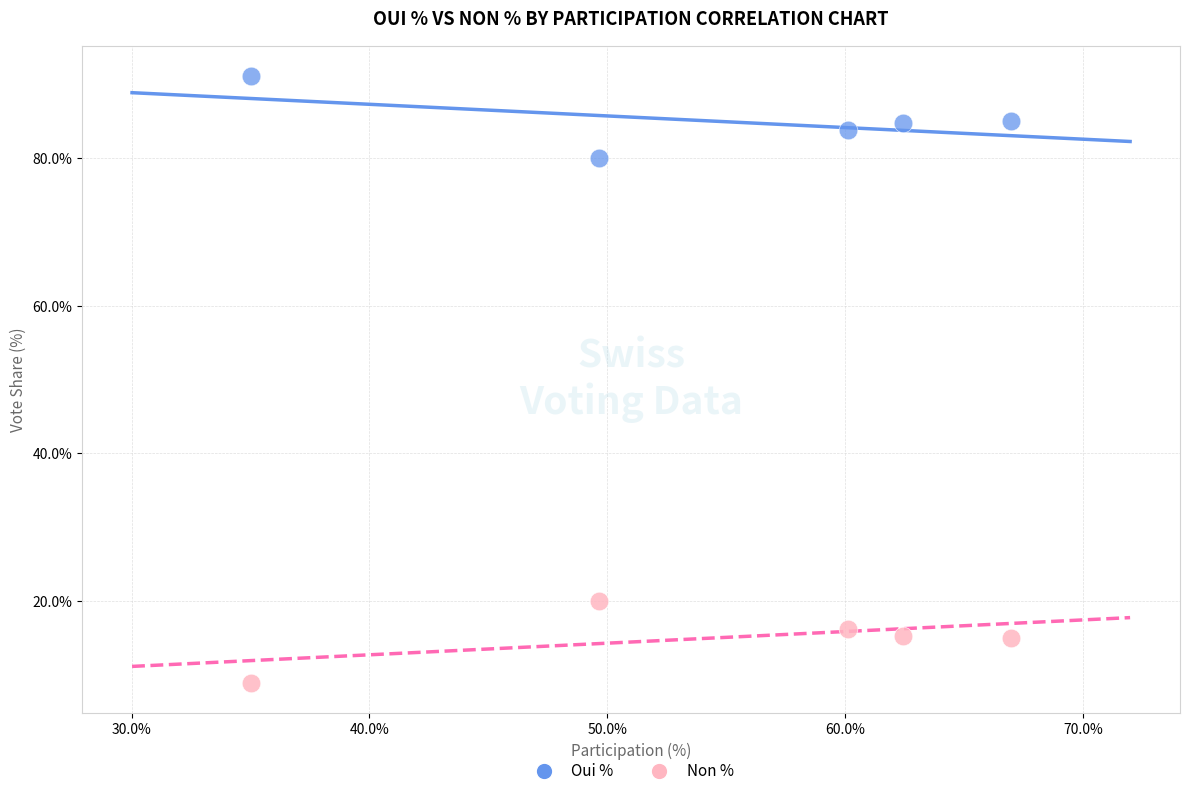

Across all data points, what is the range of Y values (max minus min)?

82.3